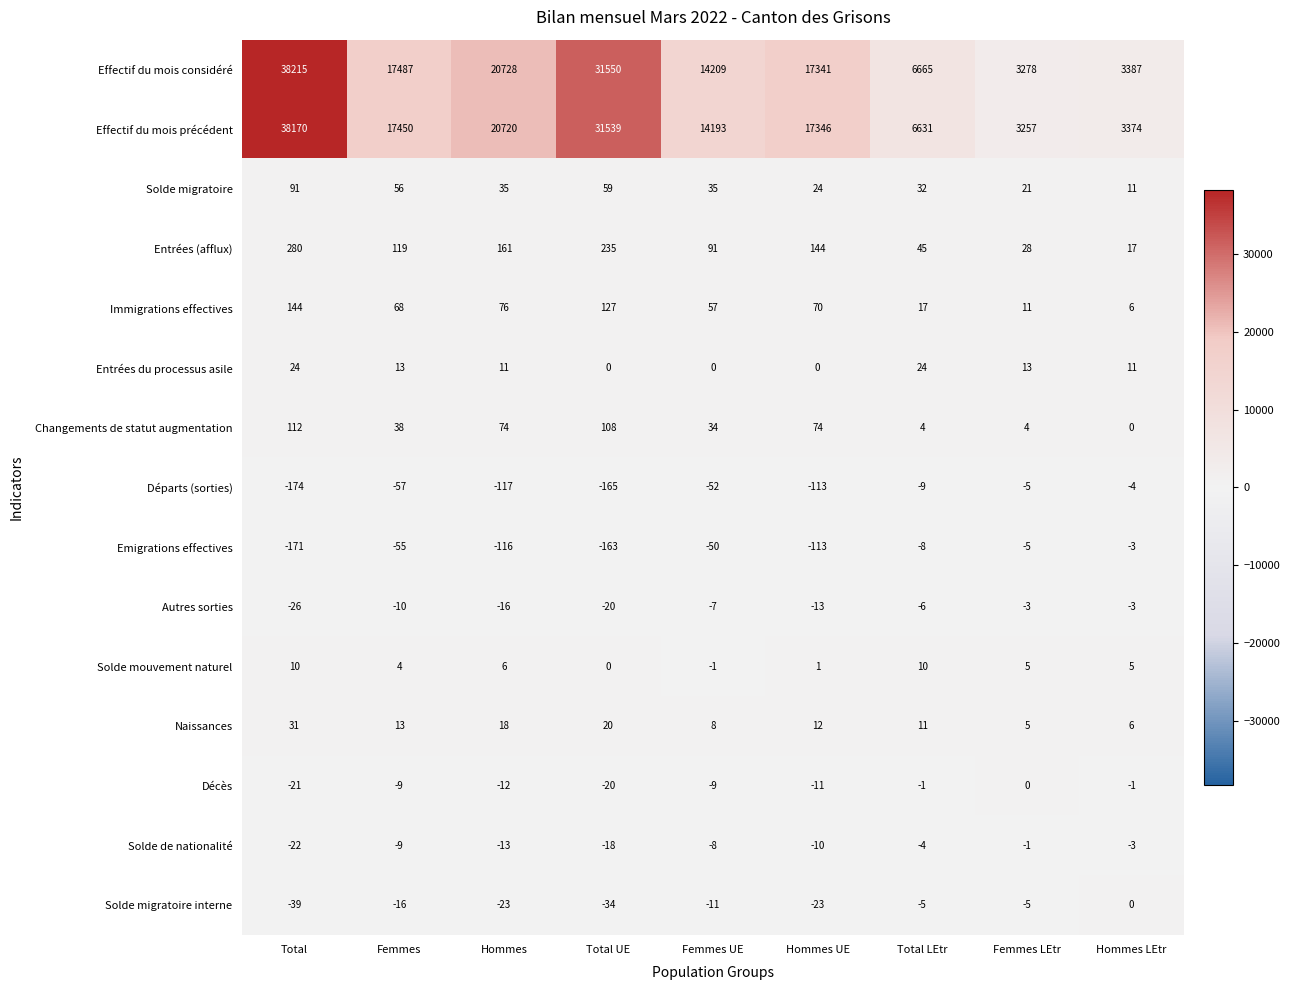

What is the spread (max minus min) of values at Total?

38389